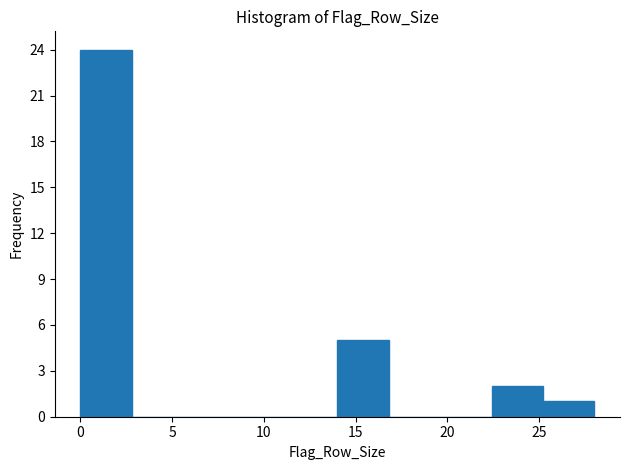

Reading left to right, transcribe this chart: for each bar, give the range it covers on the x-axis and its height. Neither the bar edges nor the heights are printed on the chart, so give them approximately, as read against the axes.

0.0 to 2.8: 24
2.8 to 5.6: 0
5.6 to 8.4: 0
8.4 to 11.2: 0
11.2 to 14.0: 0
14.0 to 16.8: 5
16.8 to 19.6: 0
19.6 to 22.4: 0
22.4 to 25.2: 2
25.2 to 28.0: 1